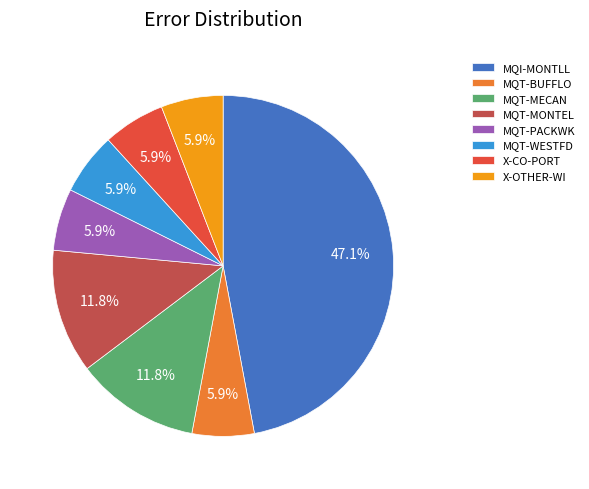

How many segments does this pie chart have?

8